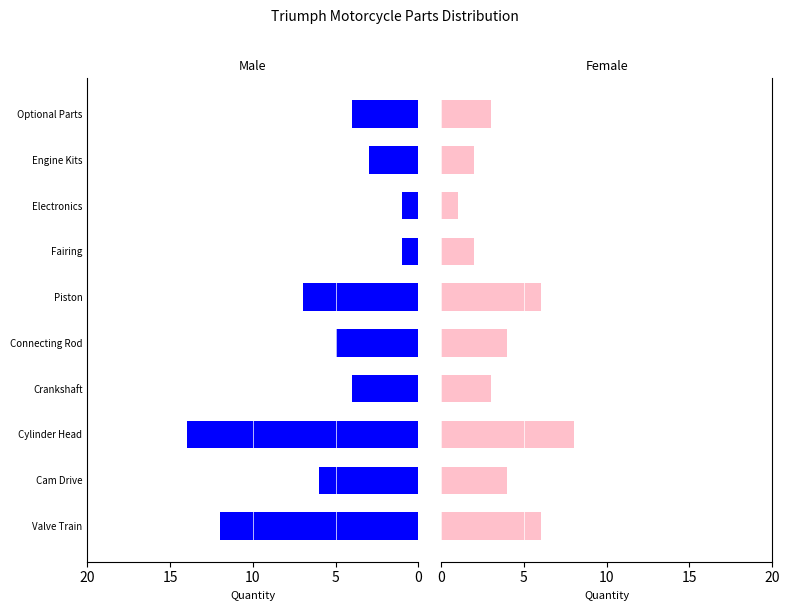

How many bars are there in total?

20